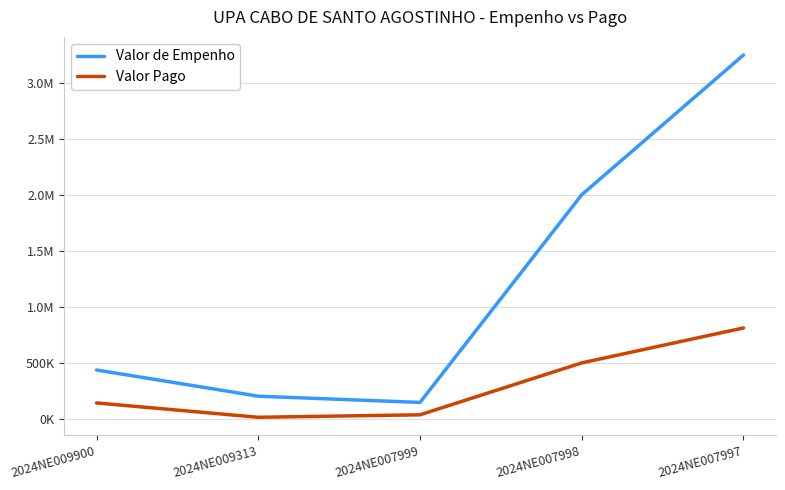

Which series has the largest range (max minus min)?

Valor de Empenho